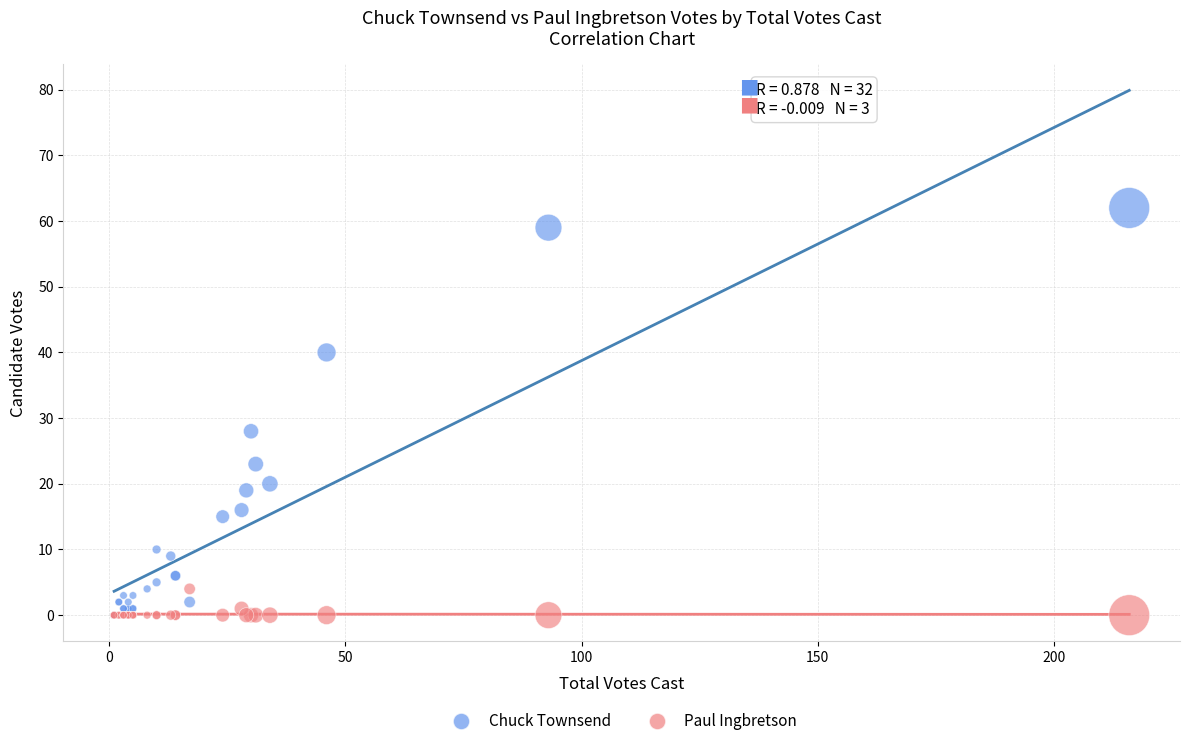

Across all series, what Y value is closest to 31?

28